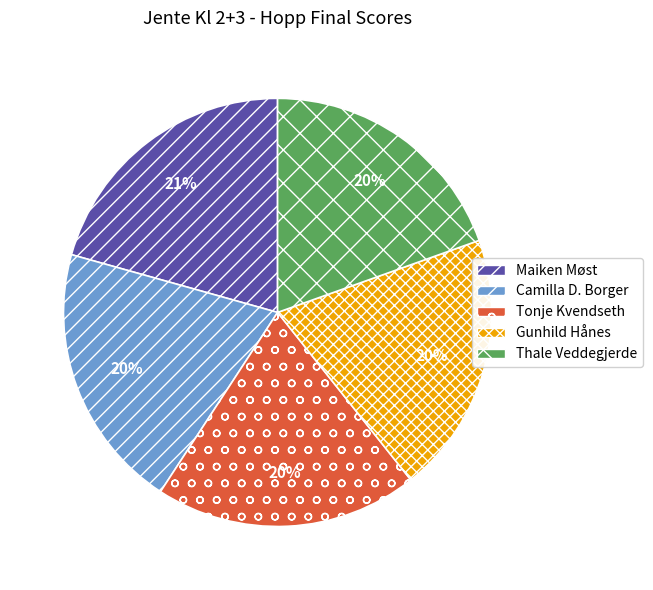

Combined, do Gunhild Hånes and Tonje Kvendseth account for over 50%?

No